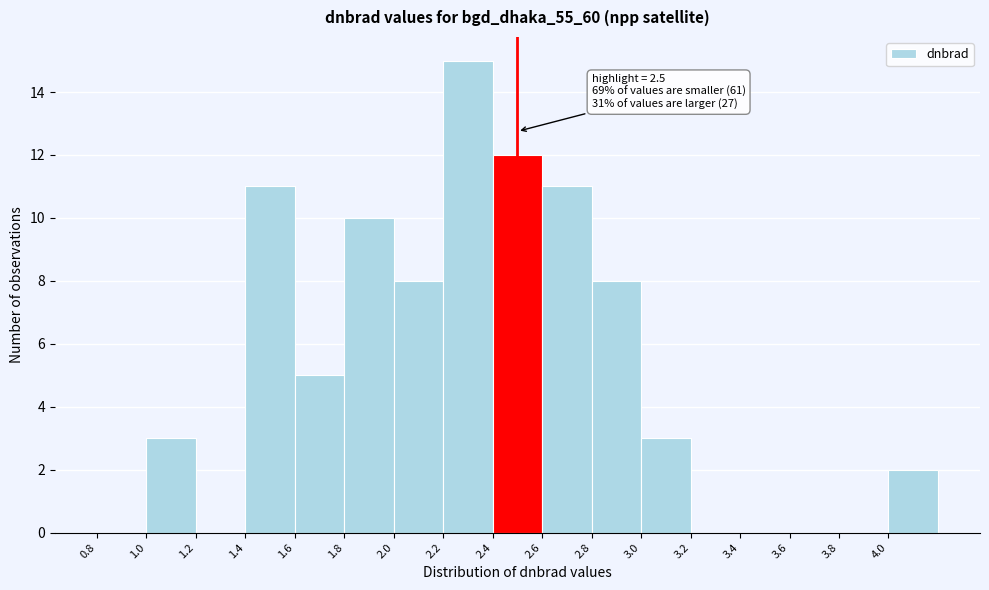

Which range on the x-axis has the tallest bar?

2.2 to 2.4